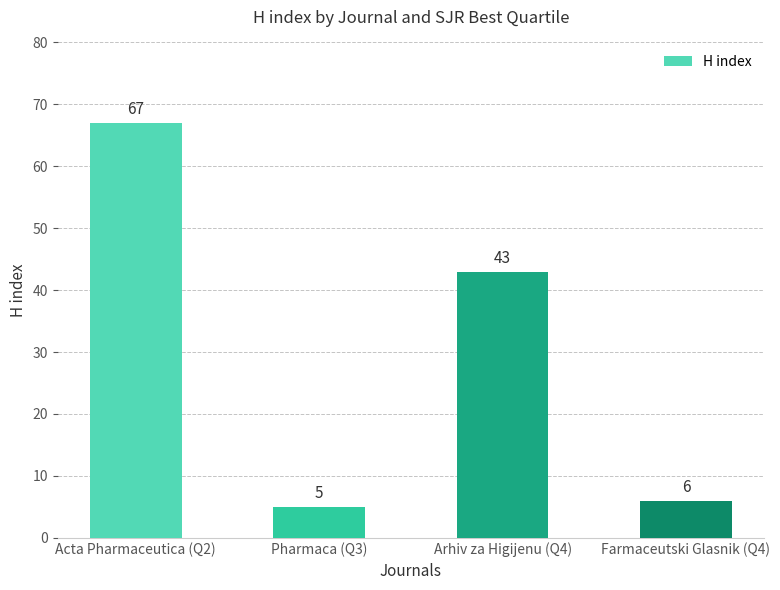

How many data points are less than 43?

2